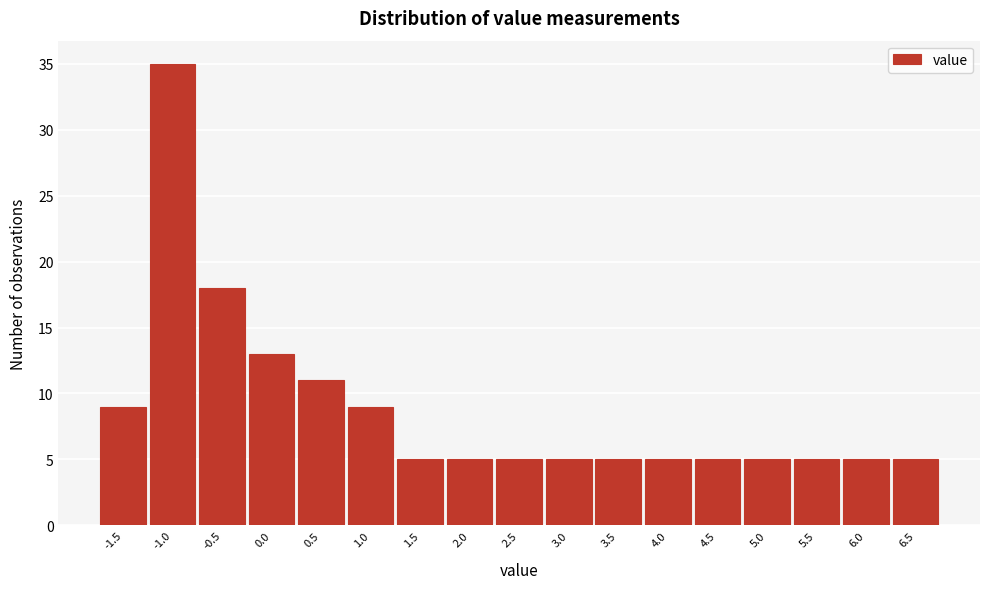

Reading left to right, transcribe all the data shown in this chart.

-1.5=9	-1.0=35	-0.5=18	0.0=13	0.5=11	1.0=9	1.5=5	2.0=5	2.5=5	3.0=5	3.5=5	4.0=5	4.5=5	5.0=5	5.5=5	6.0=5	6.5=5